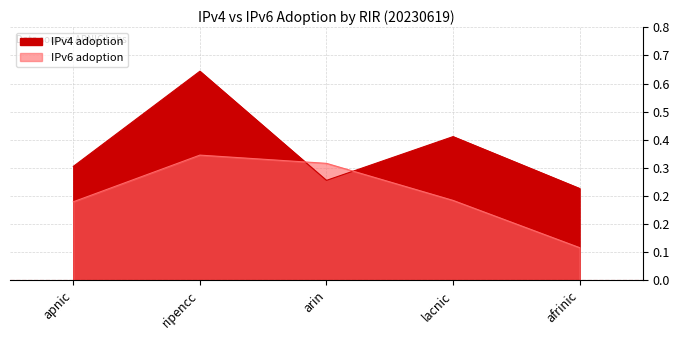

What is the label of the 5th point from the right?

apnic